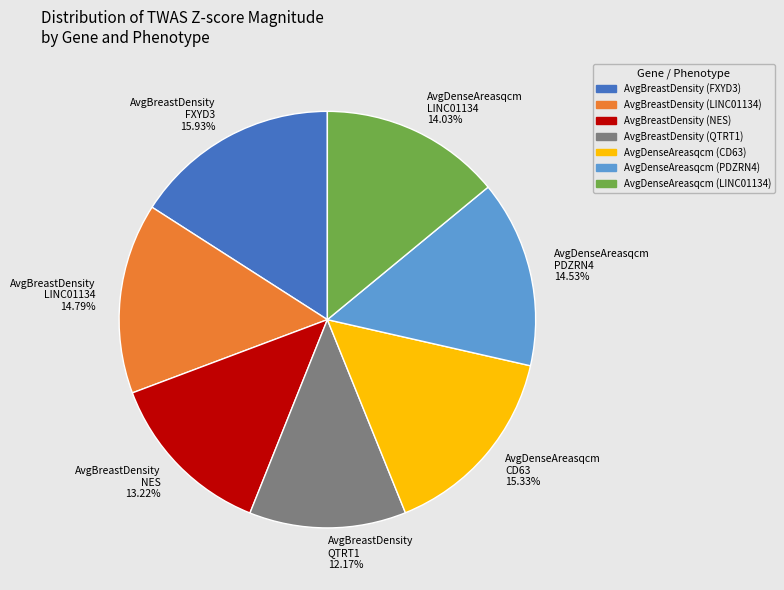

What is the smallest slice in the pie chart?

AvgBreastDensity QTRT1 12.17%